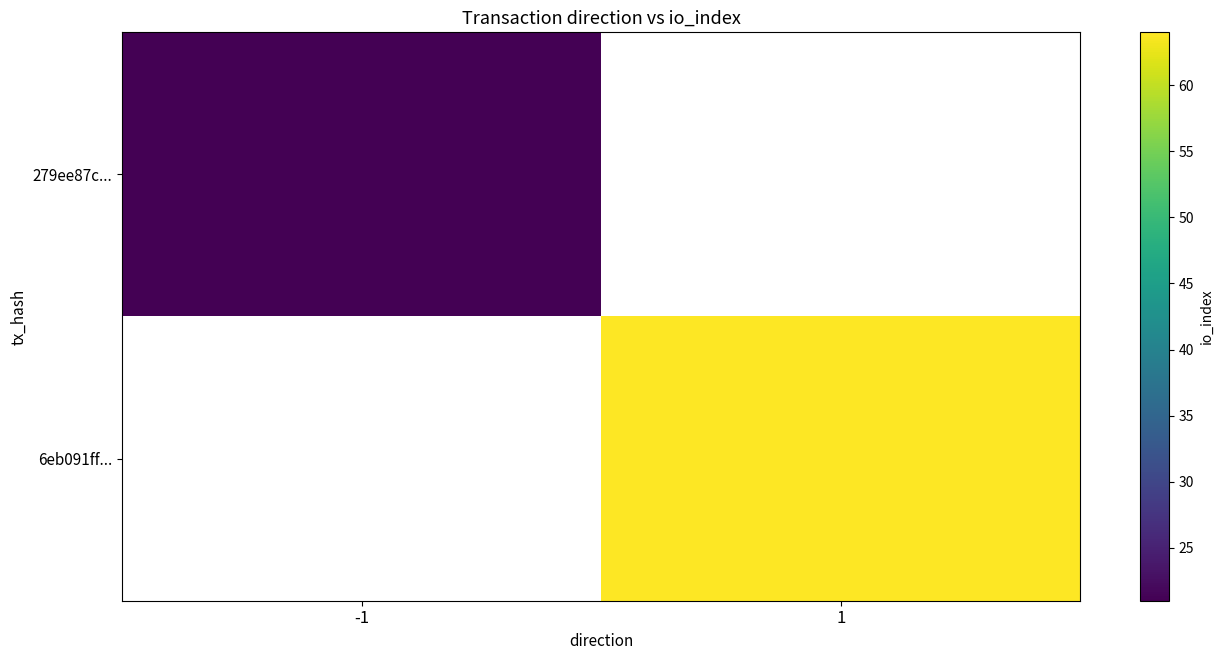

Rank the series at 1 from lowest to highest value.

279ee87c..., 6eb091ff...